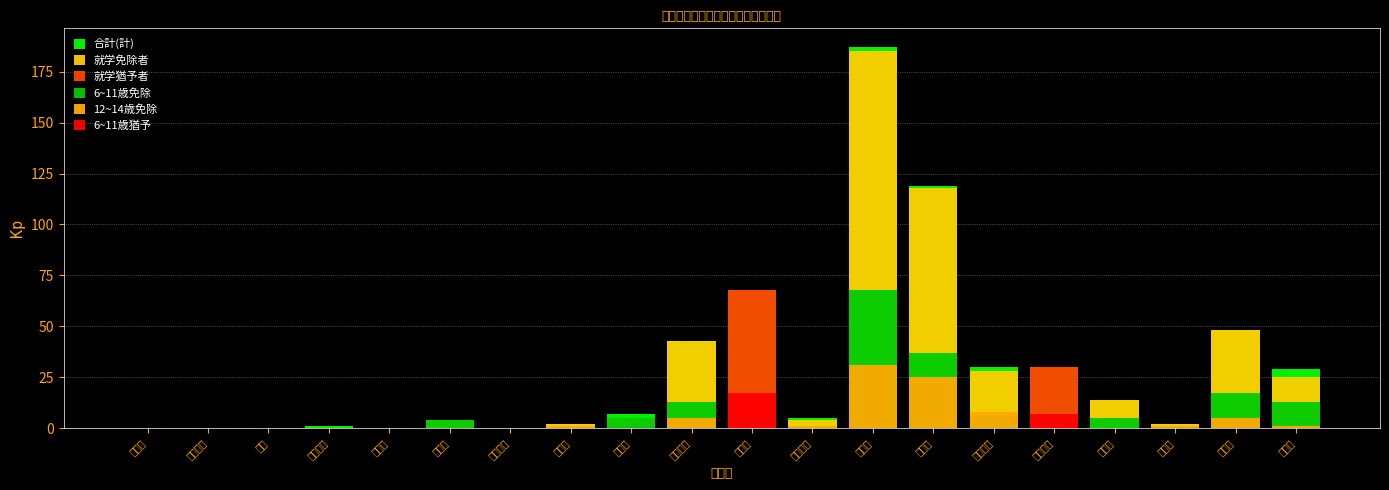

At which category is the sum across all series the highest?

沖縄市